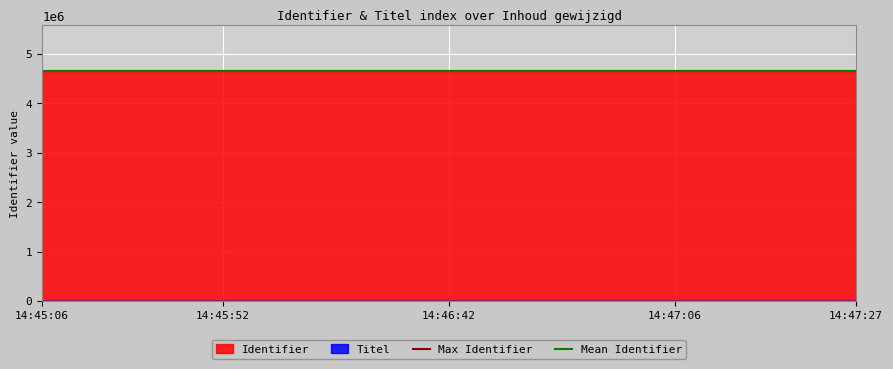

What is the lowest value of the Mean Identifier series?

4646727